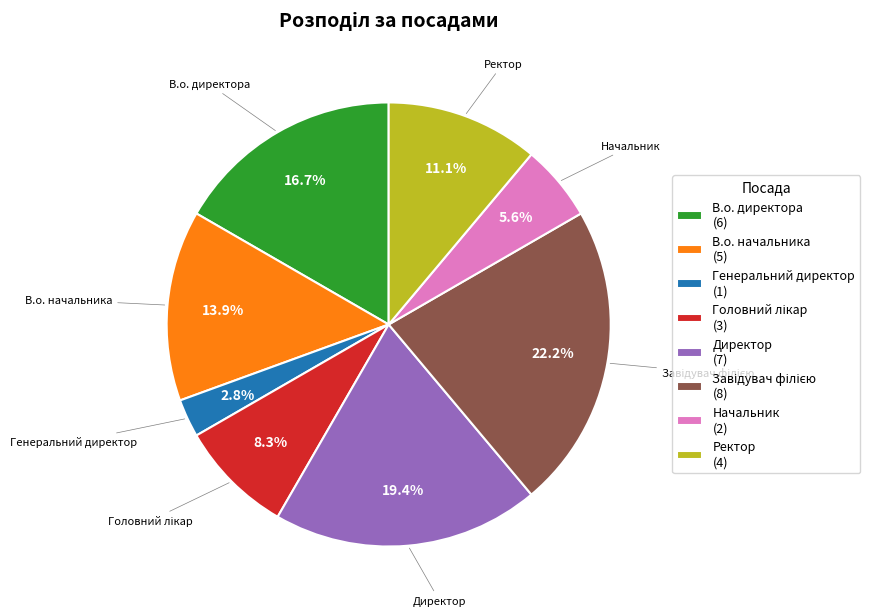

Combined, do Генеральний директор (1) and Начальник (2) account for over 50%?

No